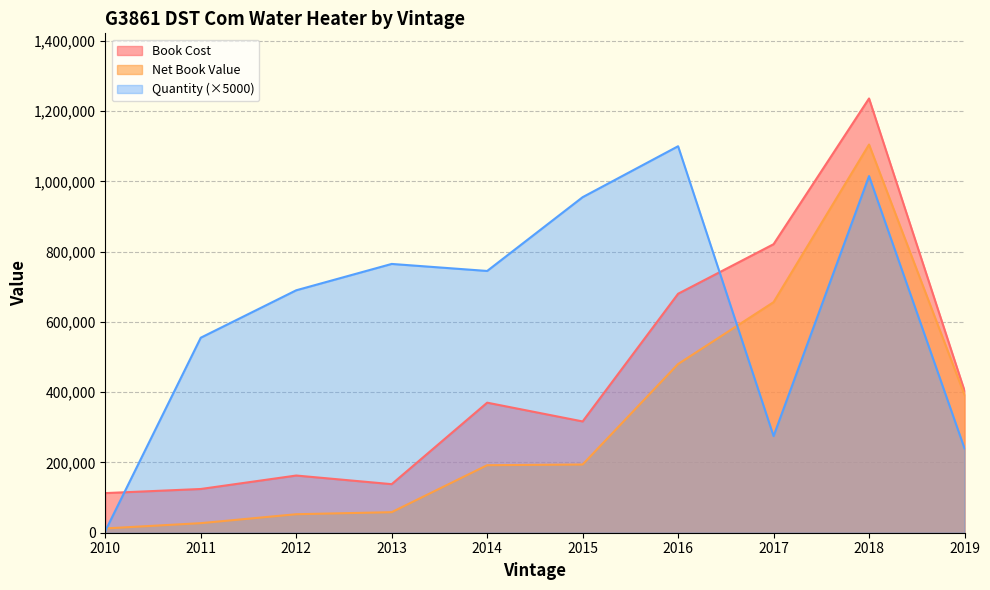

Does the chart have visible grid lines?

Yes